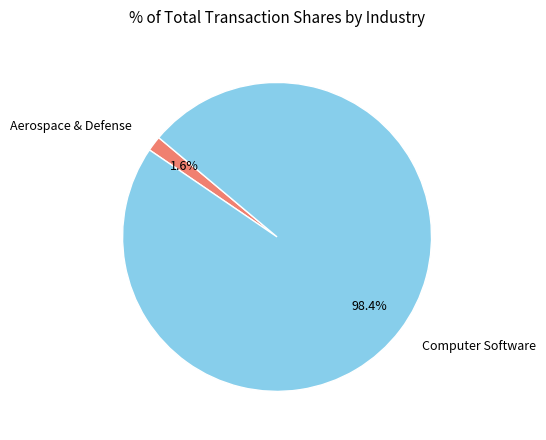

What is the largest slice in the pie chart?

Computer Software